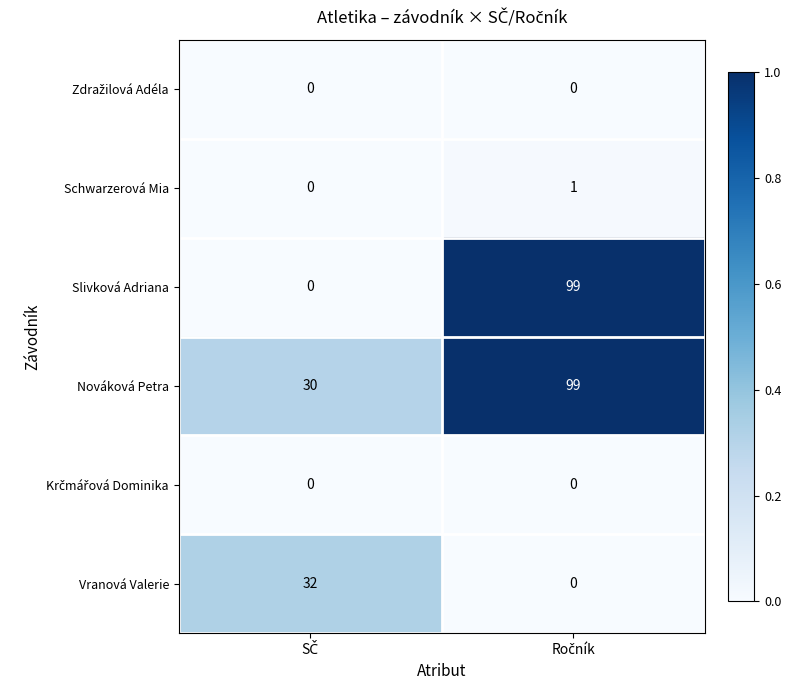

What is the maximum value for Nováková Petra?

99